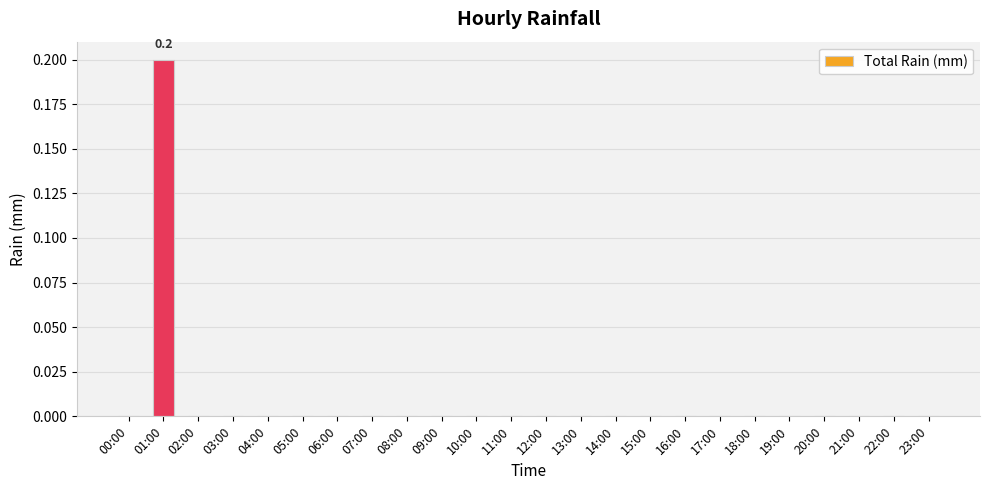

Reading right to left, extract all data points from this chart.

0.0	0.0	0.0	0.0	0.0	0.0	0.0	0.0	0.0	0.0	0.0	0.0	0.0	0.0	0.0	0.0	0.0	0.0	0.0	0.0	0.0	0.0	0.2	0.0